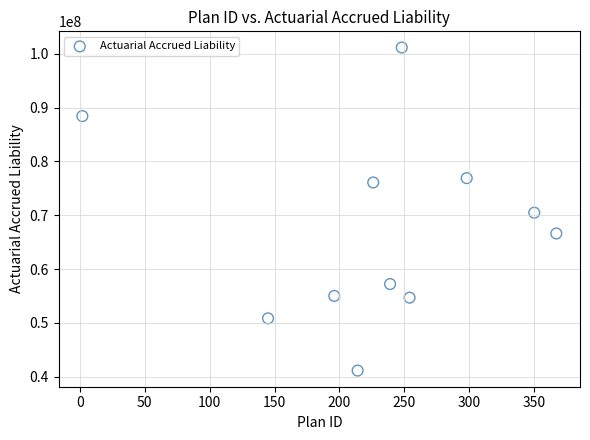

What is the range of X values (max minus min)?

365